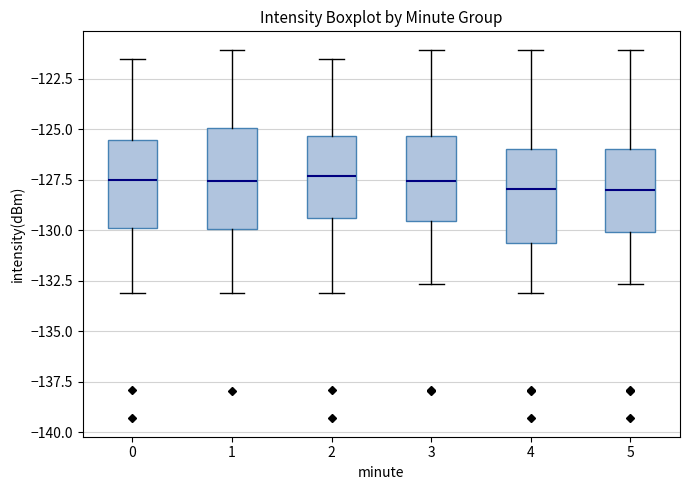

Reading left to right, transcribe this box plot: for each box, give where its median line is, the range the box spans, and where its two whiskers end, as read against the y-axis. The values are not printed on the chart, so give them approximately, as read against the axis.

0: median -127.5, box -130.0 to -125.5, whiskers -133.0 to -121.5
1: median -127.5, box -130.0 to -125.0, whiskers -133.0 to -121.0
2: median -127.5, box -129.5 to -125.5, whiskers -133.0 to -121.5
3: median -127.5, box -129.5 to -125.5, whiskers -132.5 to -121.0
4: median -128.0, box -130.5 to -126.0, whiskers -133.0 to -121.0
5: median -128.0, box -130.0 to -126.0, whiskers -132.5 to -121.0